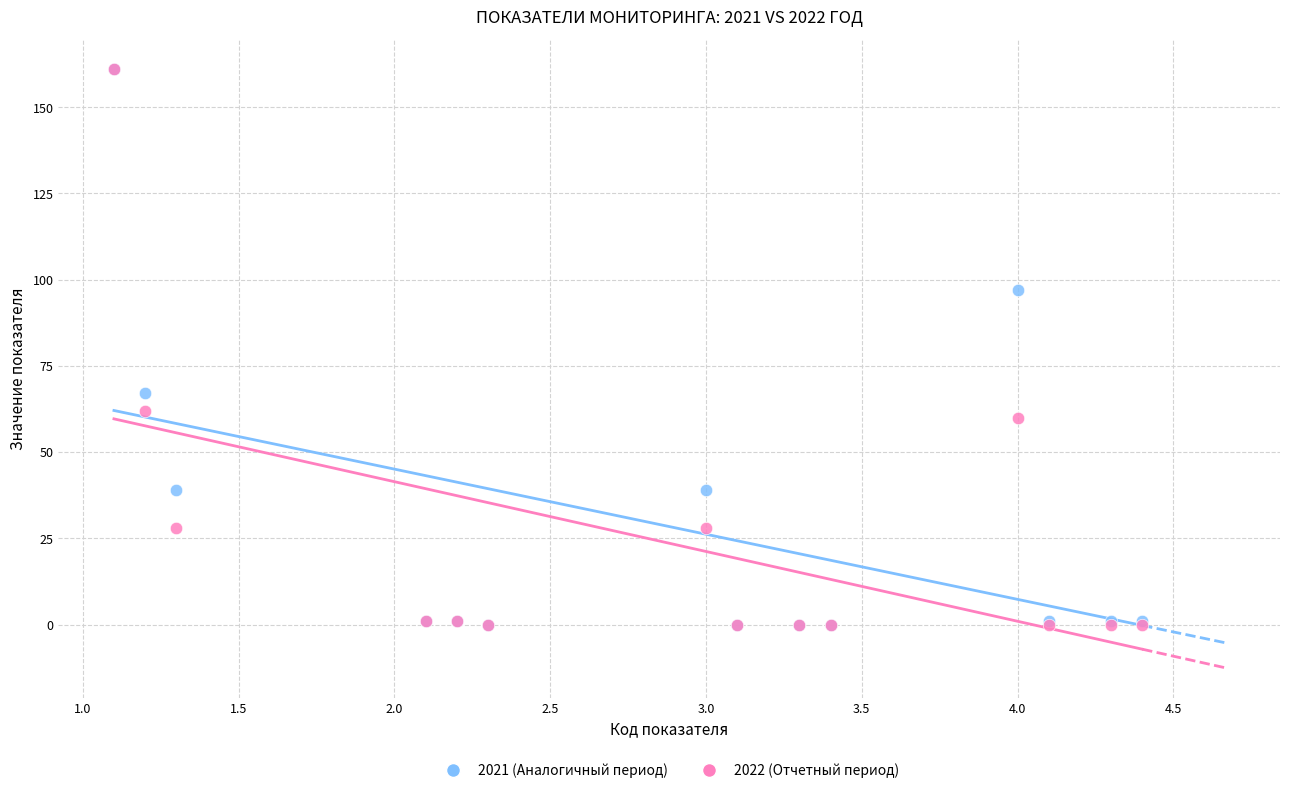

Across all series, what Y value is closest to 80?

67